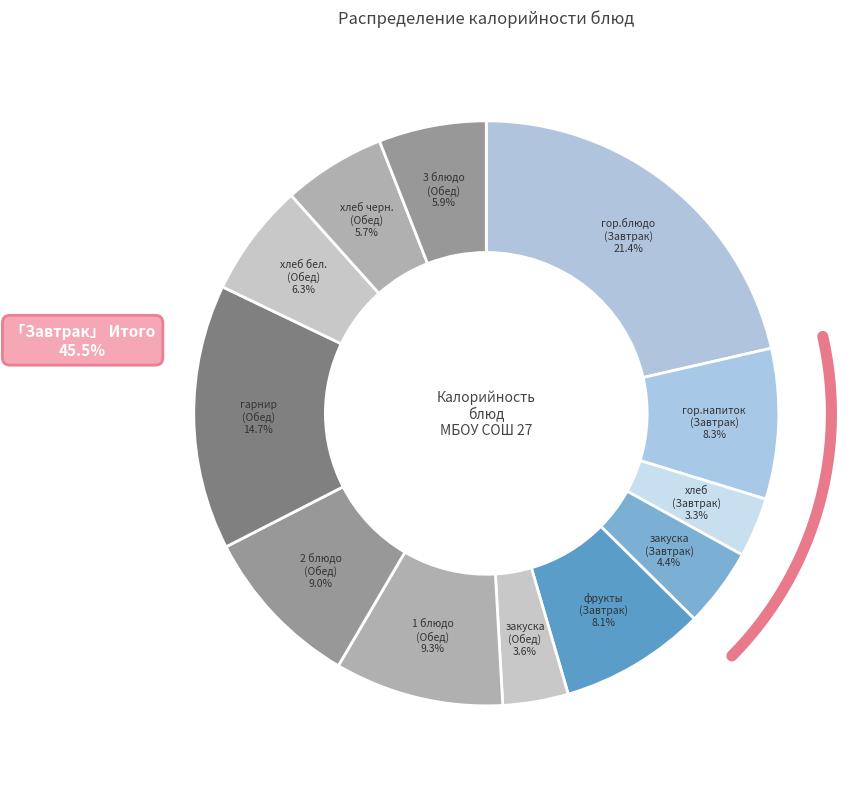

Is it true that гор.напиток
(Завтрак) is 3% of the pie?

False